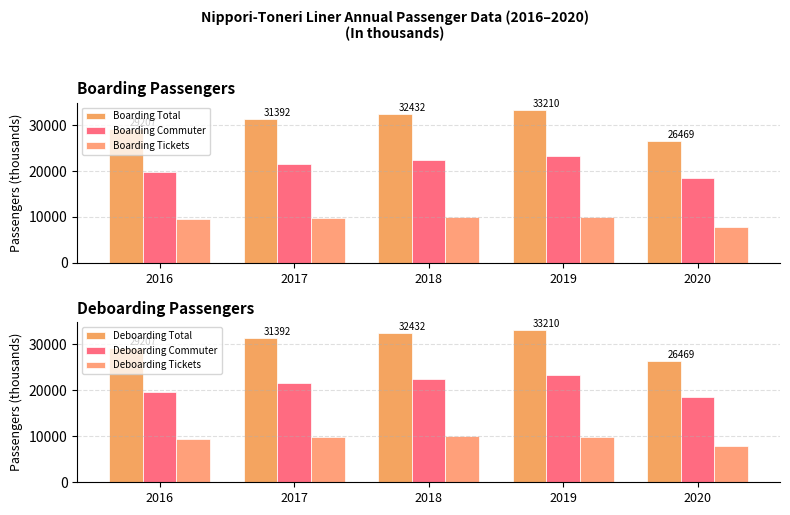

How many groups of bars are there?

5